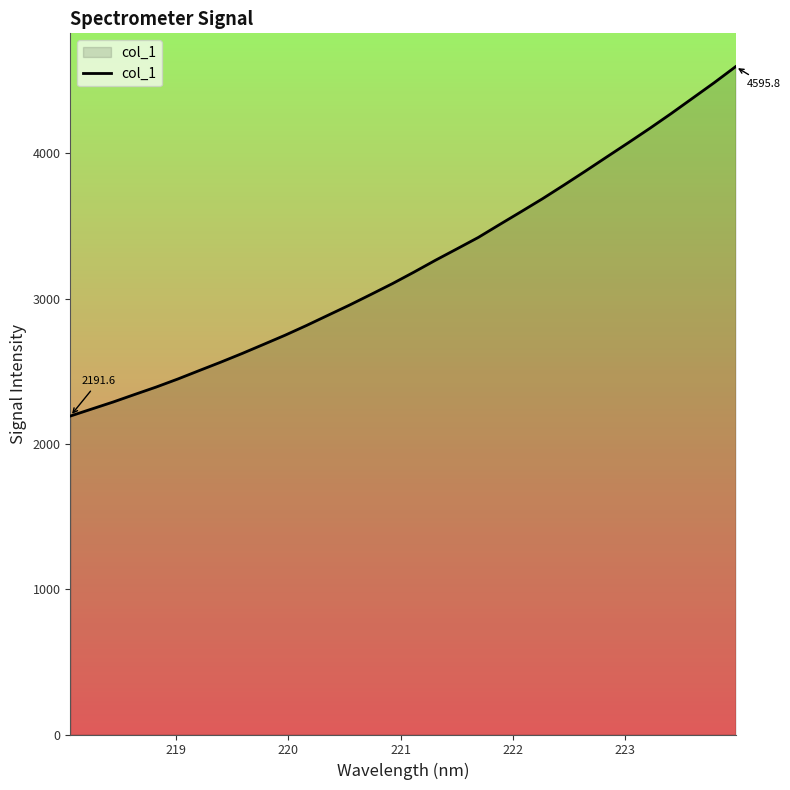

What is the difference between the maximum and minimum values?

2404.2